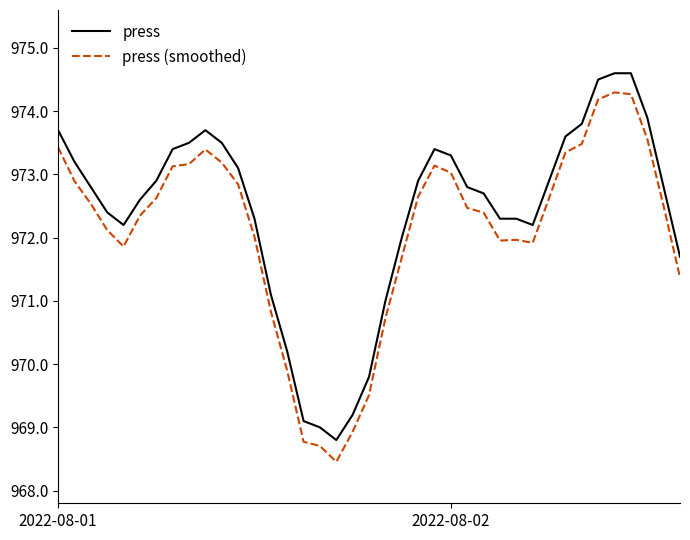

What is the highest value of the press (smoothed) series?

974.3